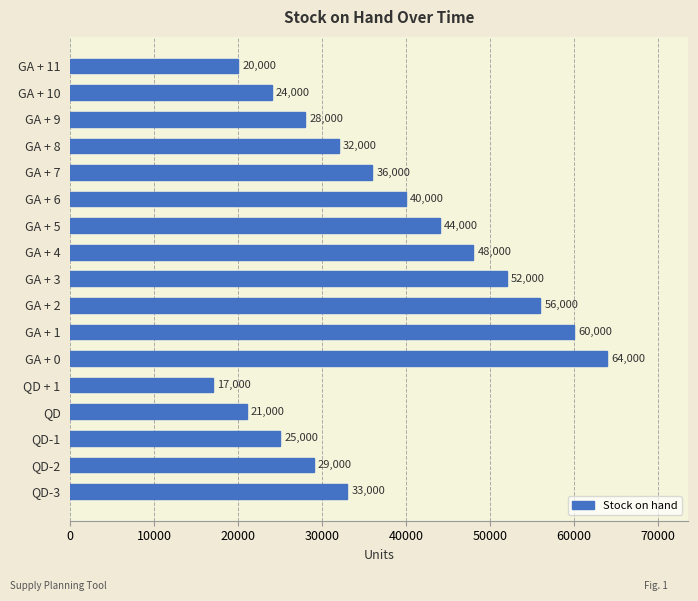

Are the bars horizontal?

Yes